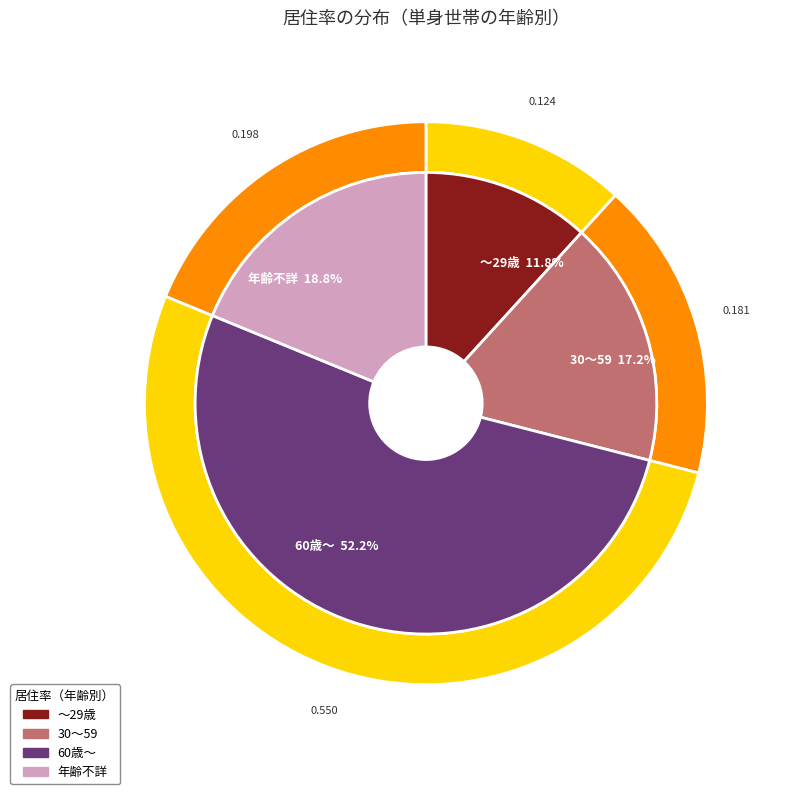

Which category has the biggest portion of the pie?

60歳～